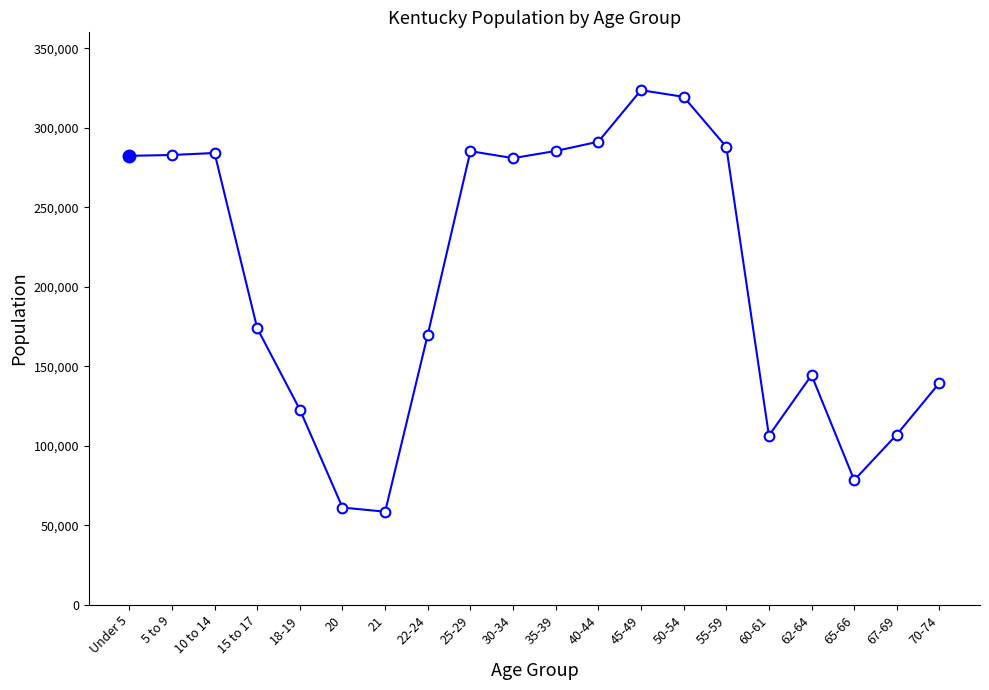

What is the ratio of the value at 45-49 to the value at 18-19?

2.6